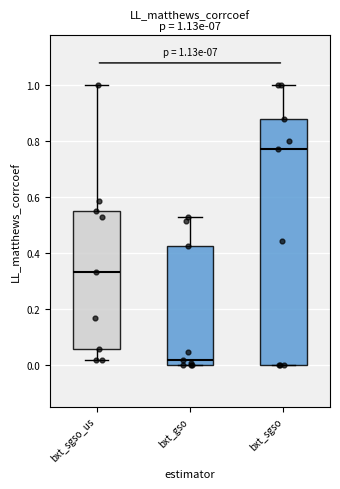

Which box's median line is the lowest?

bxt_gso